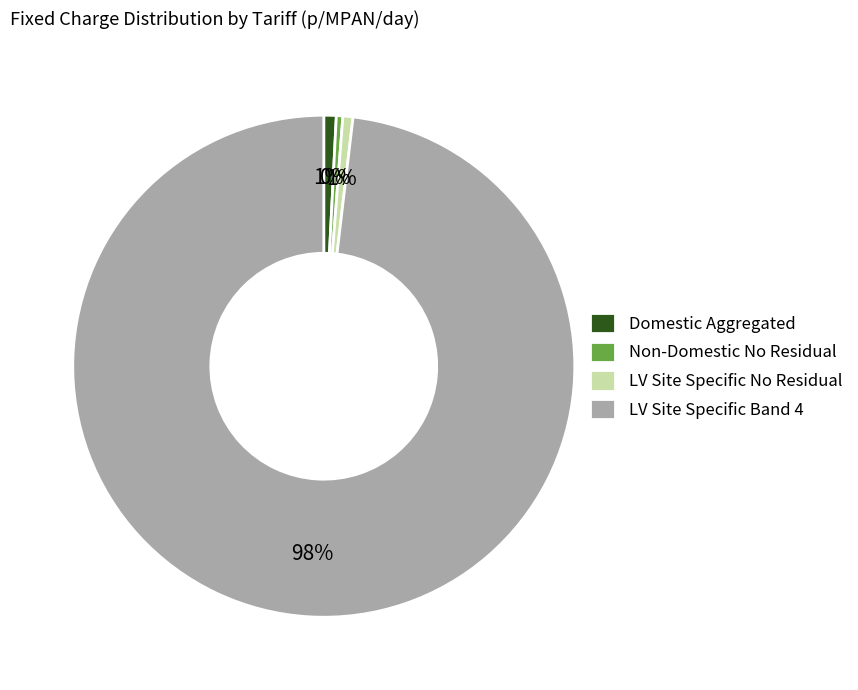

Which has a higher value, LV Site Specific No Residual or LV Site Specific Band 4?

LV Site Specific Band 4